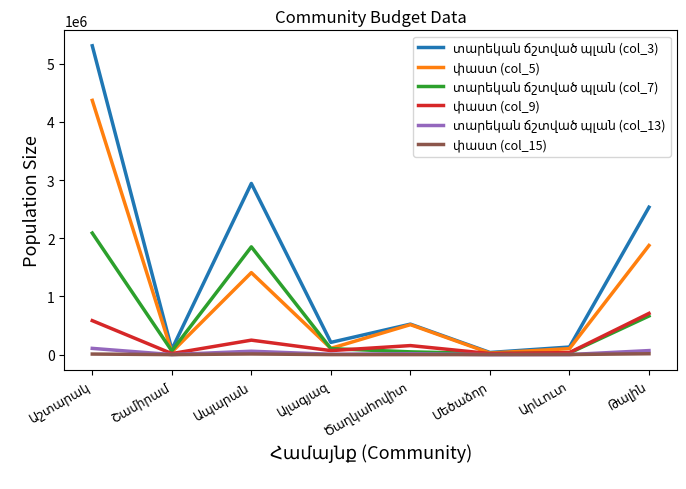

What is the difference between the second highest and second lowest values in the փաստ (col_5) series?

1830407.7